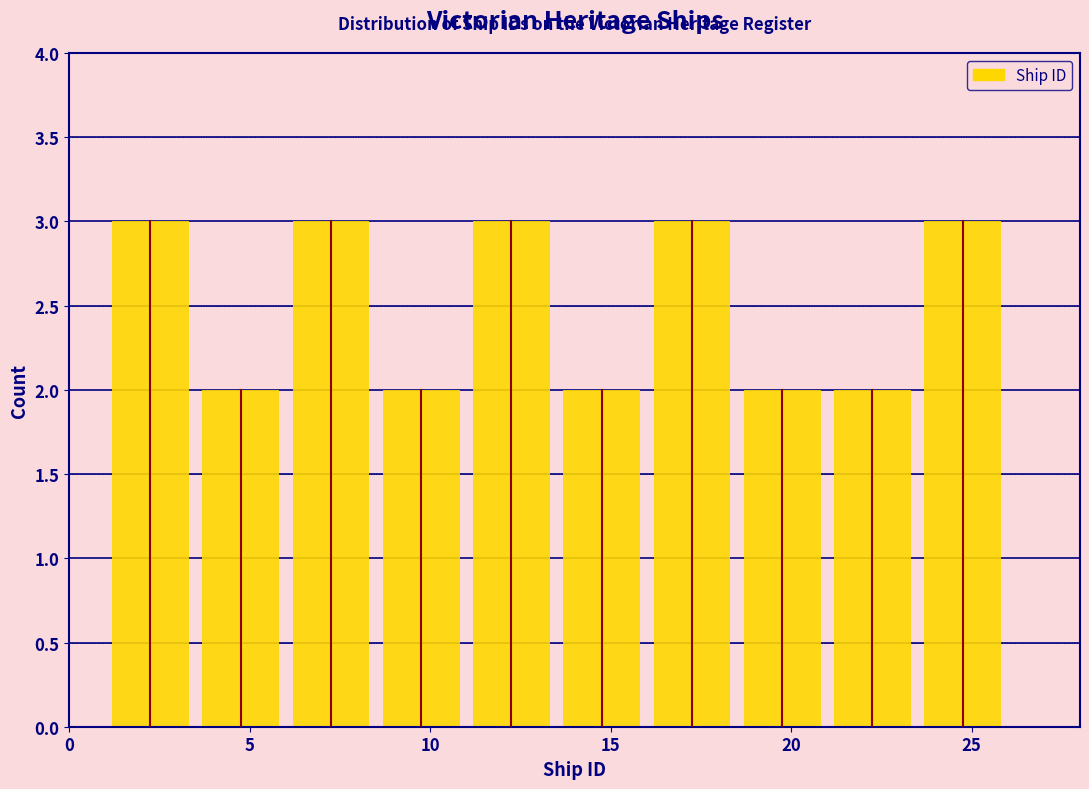

Reading left to right, transcribe this chart: for each bar, give the range it covers on the x-axis and its height. The values are not printed on the chart, so give them approximately, as read against the axis.

1.0 to 3.5: 3
3.5 to 6.0: 2
6.0 to 8.5: 3
8.5 to 11.0: 2
11.0 to 13.5: 3
13.5 to 16.0: 2
16.0 to 18.5: 3
18.5 to 21.0: 2
21.0 to 23.5: 2
23.5 to 26.0: 3